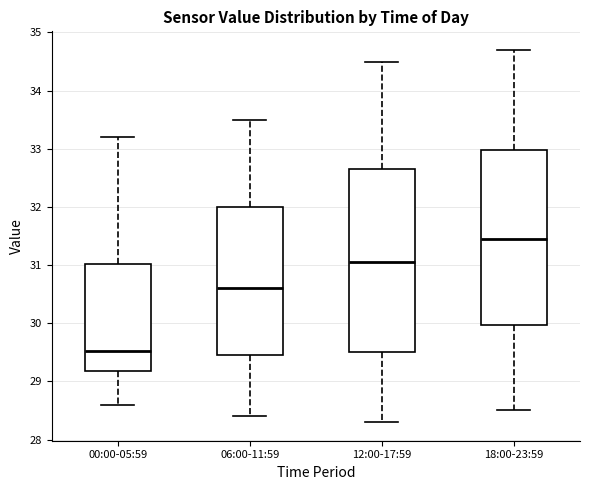

Reading left to right, transcribe this box plot: for each box, give where its median line is, the range the box spans, and where its two whiskers end, as read against the y-axis. The values are not printed on the chart, so give them approximately, as read against the axis.

00:00-05:59: median 29.5, box 29.2 to 31.0, whiskers 28.6 to 33.2
06:00-11:59: median 30.6, box 29.5 to 32.0, whiskers 28.4 to 33.5
12:00-17:59: median 31.1, box 29.5 to 32.7, whiskers 28.3 to 34.5
18:00-23:59: median 31.5, box 30.0 to 33.0, whiskers 28.5 to 34.7